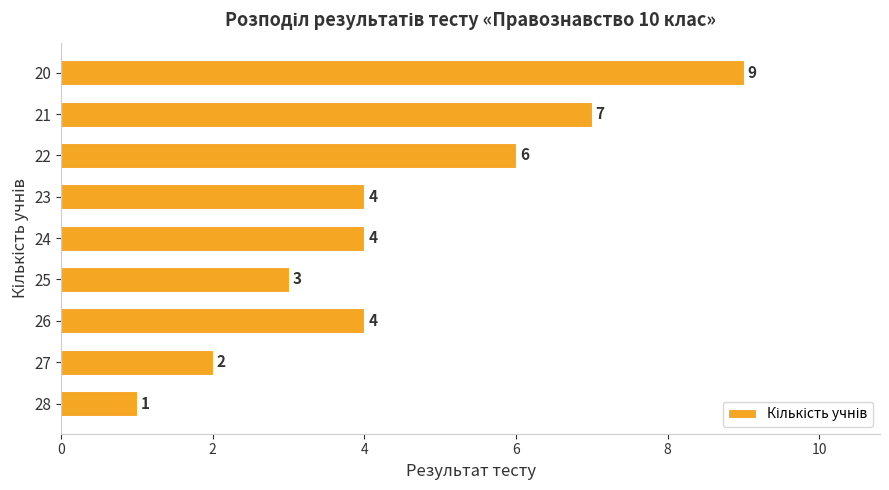

Does the chart contain any negative values?

No